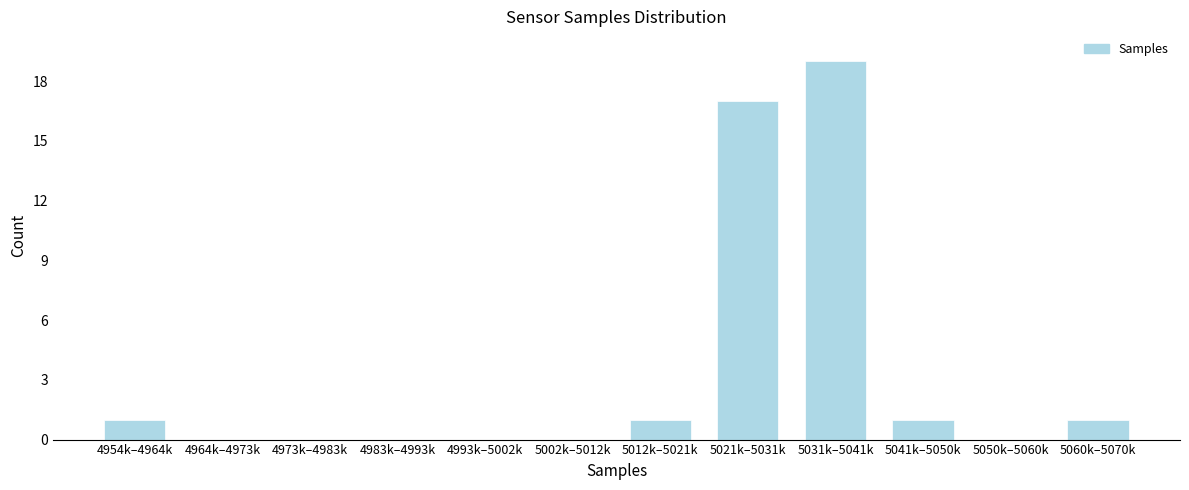

Reading left to right, extract all data points from this chart.

4954k–4964k=1	4964k–4973k=0	4973k–4983k=0	4983k–4993k=0	4993k–5002k=0	5002k–5012k=0	5012k–5021k=1	5021k–5031k=17	5031k–5041k=19	5041k–5050k=1	5050k–5060k=0	5060k–5070k=1